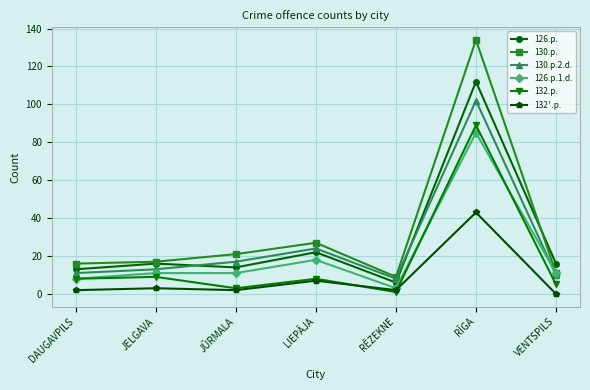

What is the spread (max minus min) of values at JŪRMALA?

19